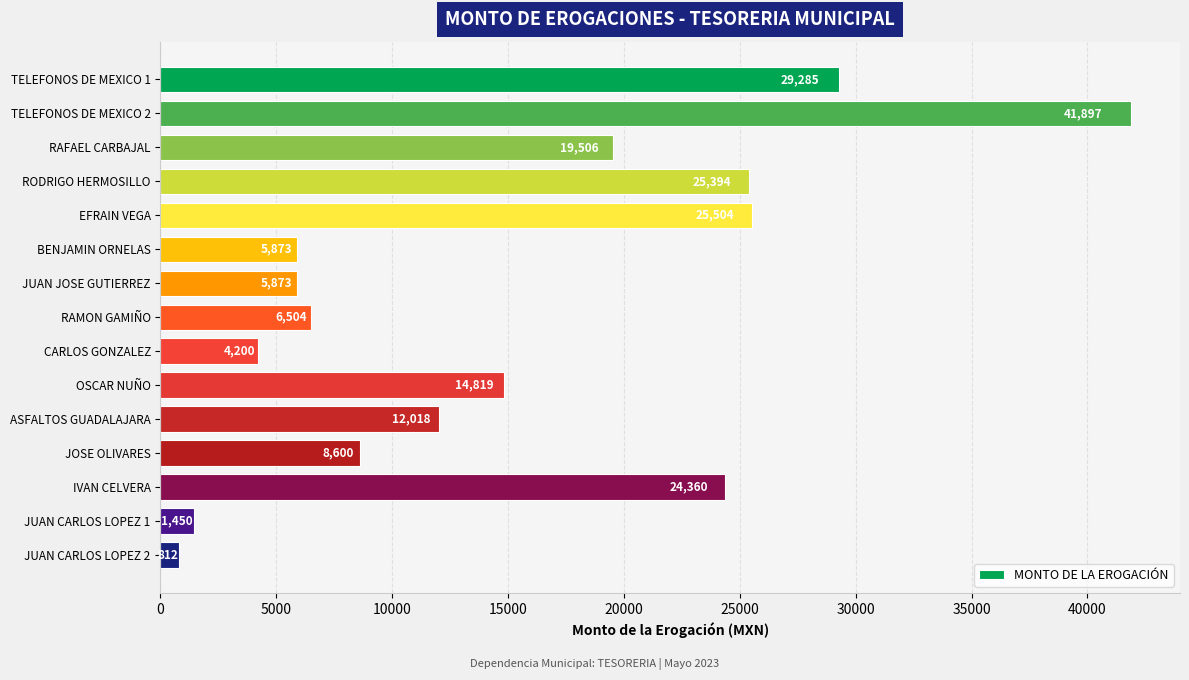

Is it true that the value at JUAN CARLOS LOPEZ 2 is 812.0?

True